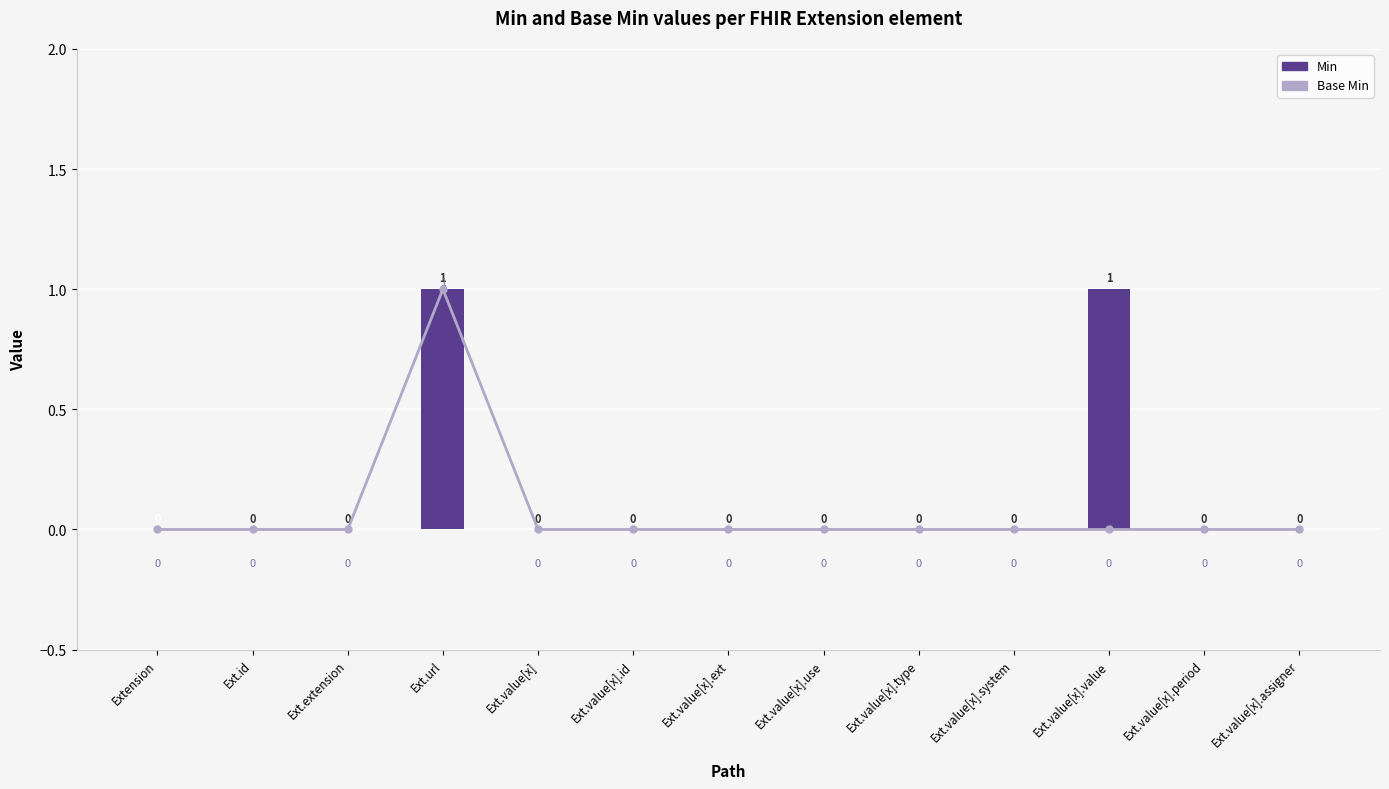

What is the label of the 9th bar from the right?

Ext.value[x]